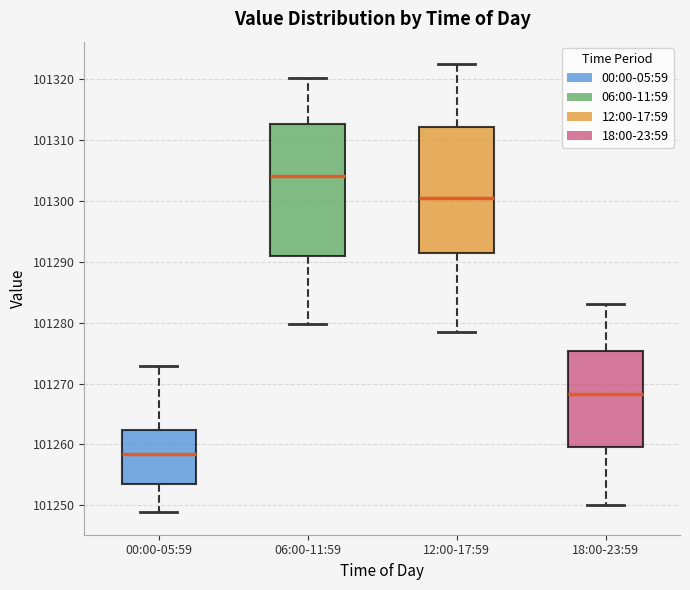

Where is the upper edge of the box for 12:00-17:59 on the y-axis? The values are not printed on the chart, so give them approximately, as read against the axis.

101312